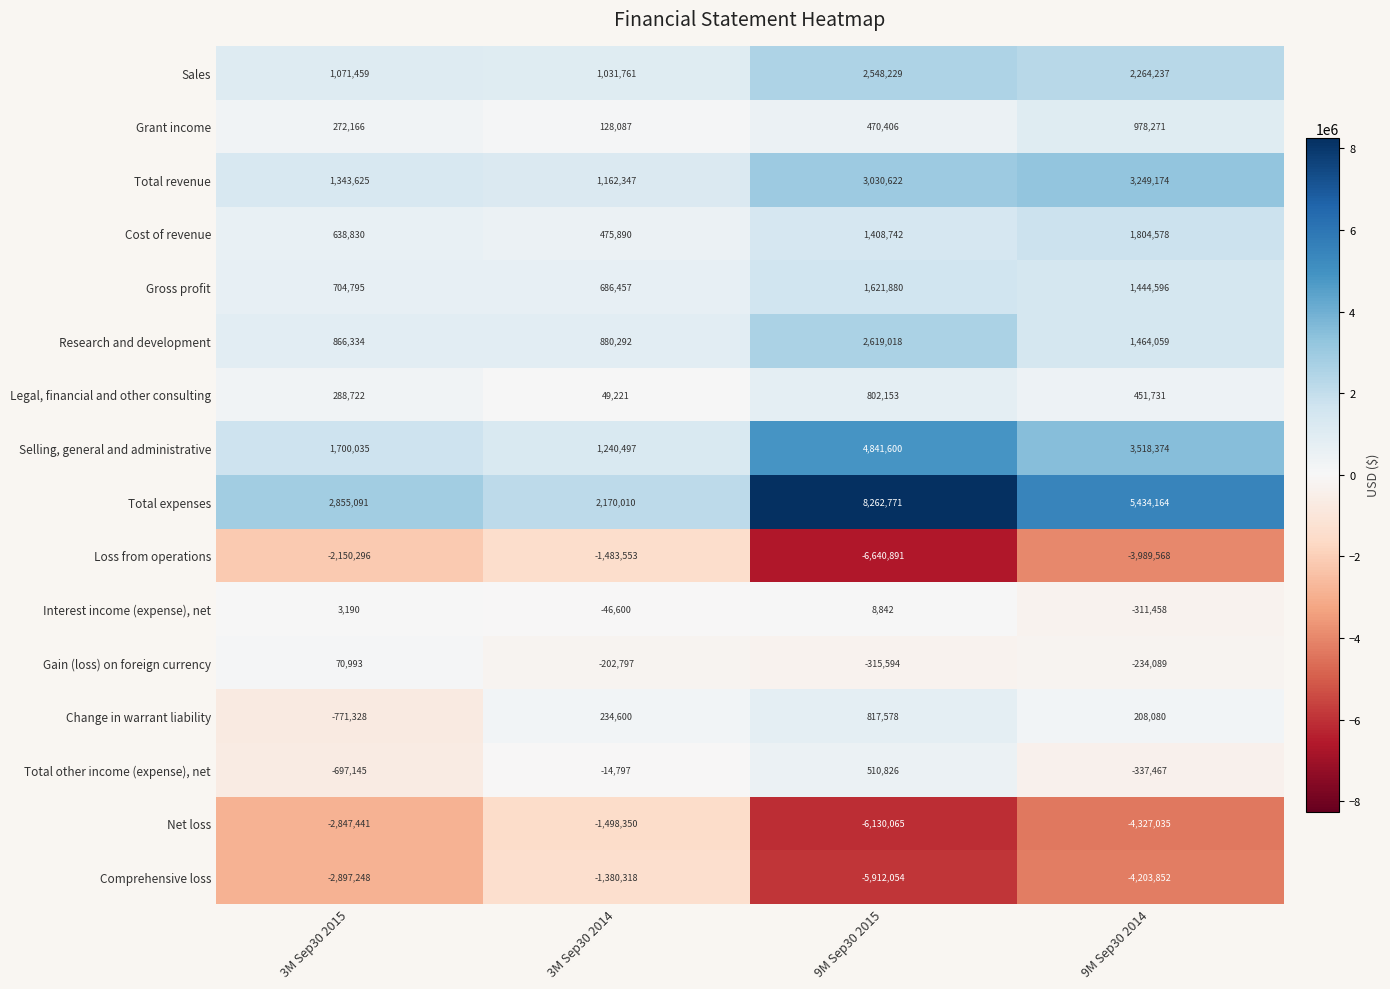

At which category does the chart reach its peak across all series?

9M Sep30 2015